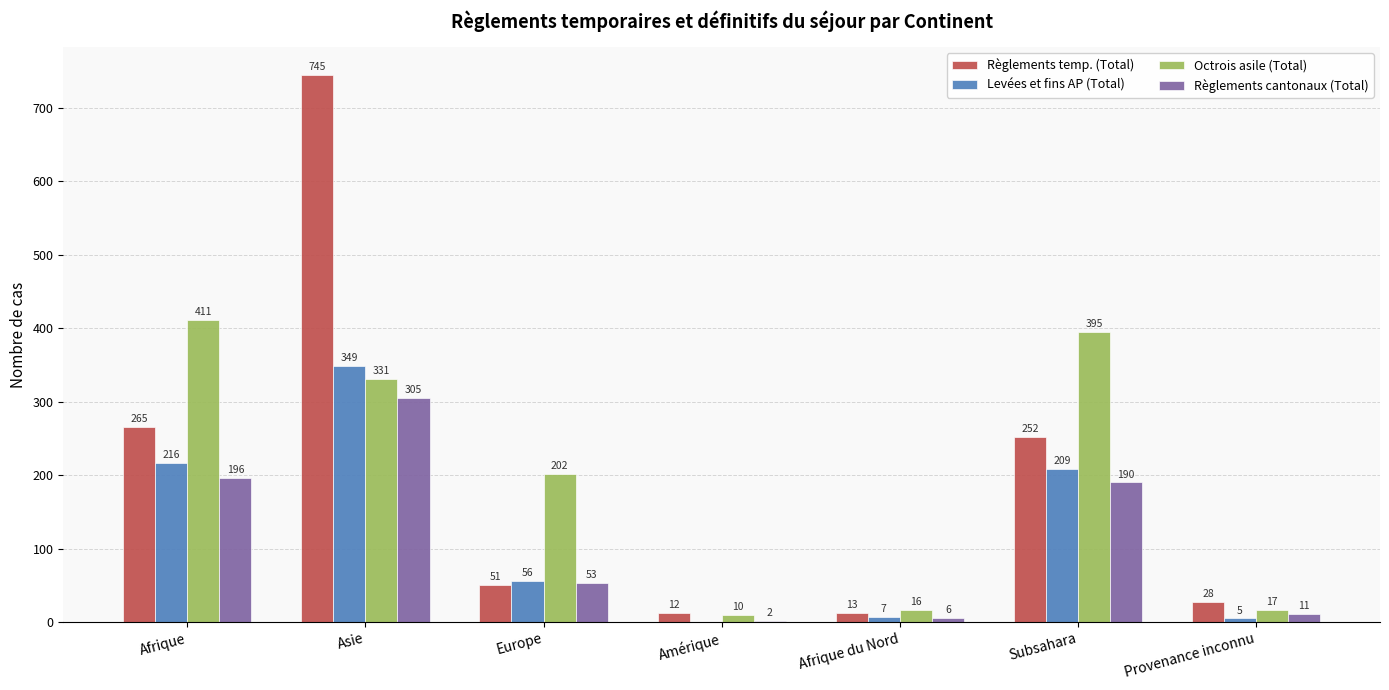

Are the bars grouped side by side (vs. stacked)?

Yes